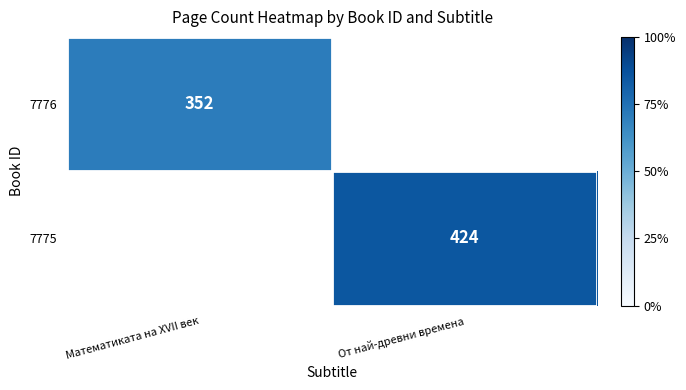

The value of 7776 at Математиката на XVII век is 352. True or false?

True